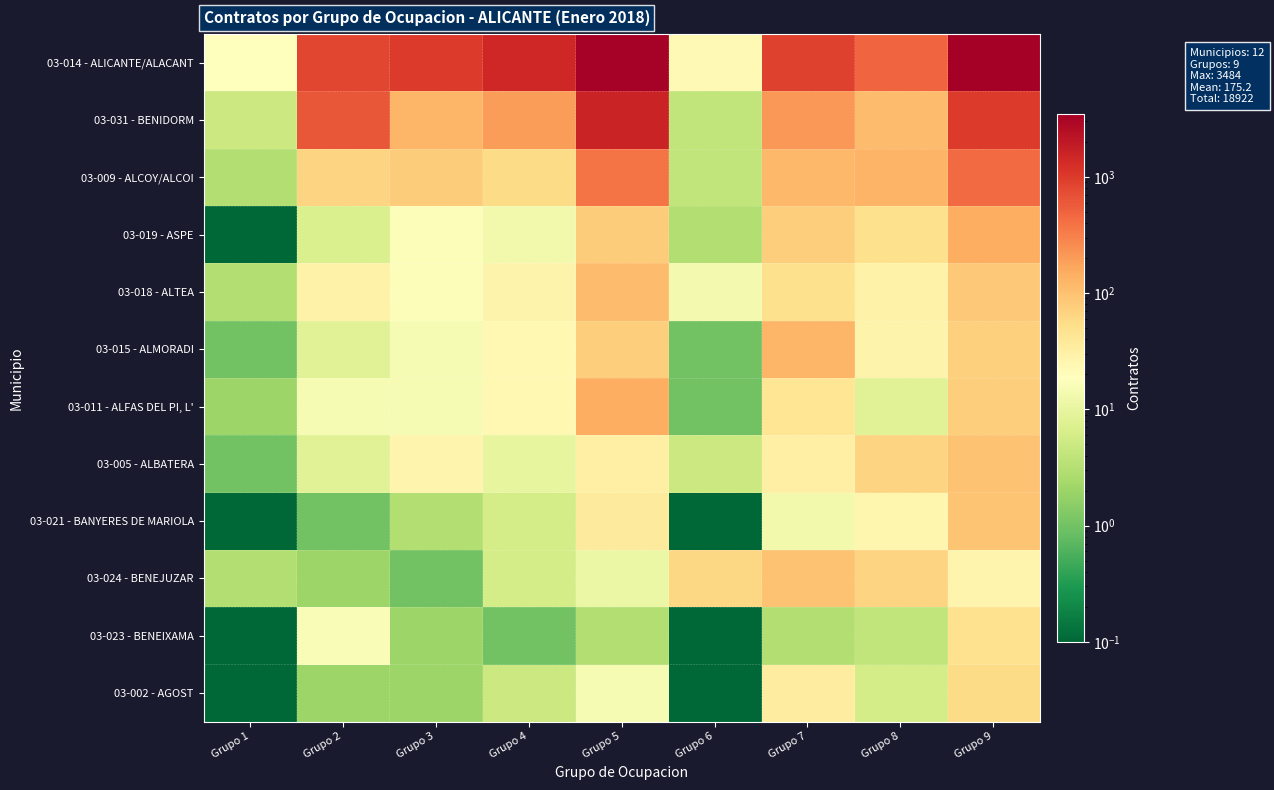

What is the greatest value displayed?

3484.0